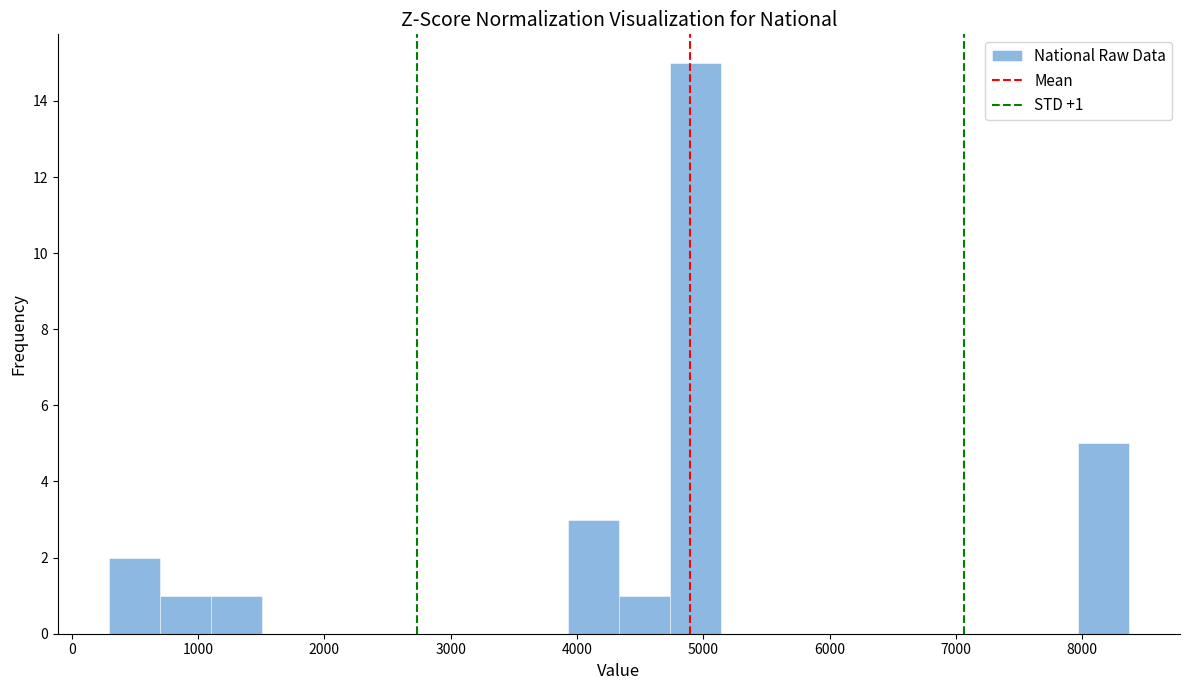

Which range on the x-axis has the tallest bar?

4700 to 5100